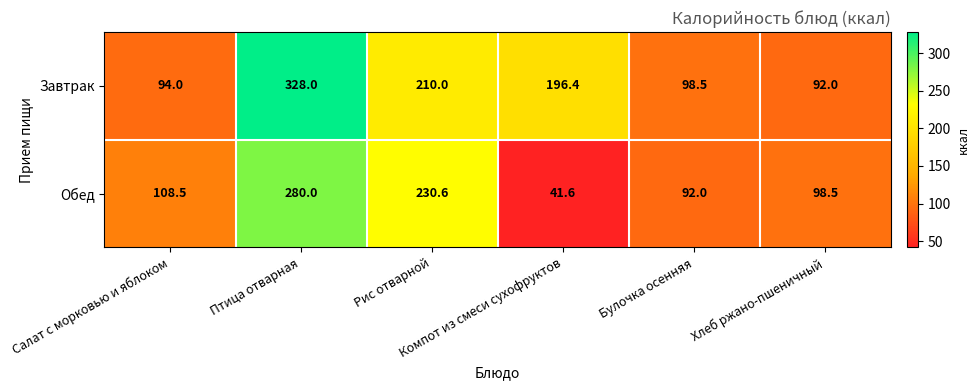

Rank the series by their average value, from highest to lowest.

Завтрак, Обед